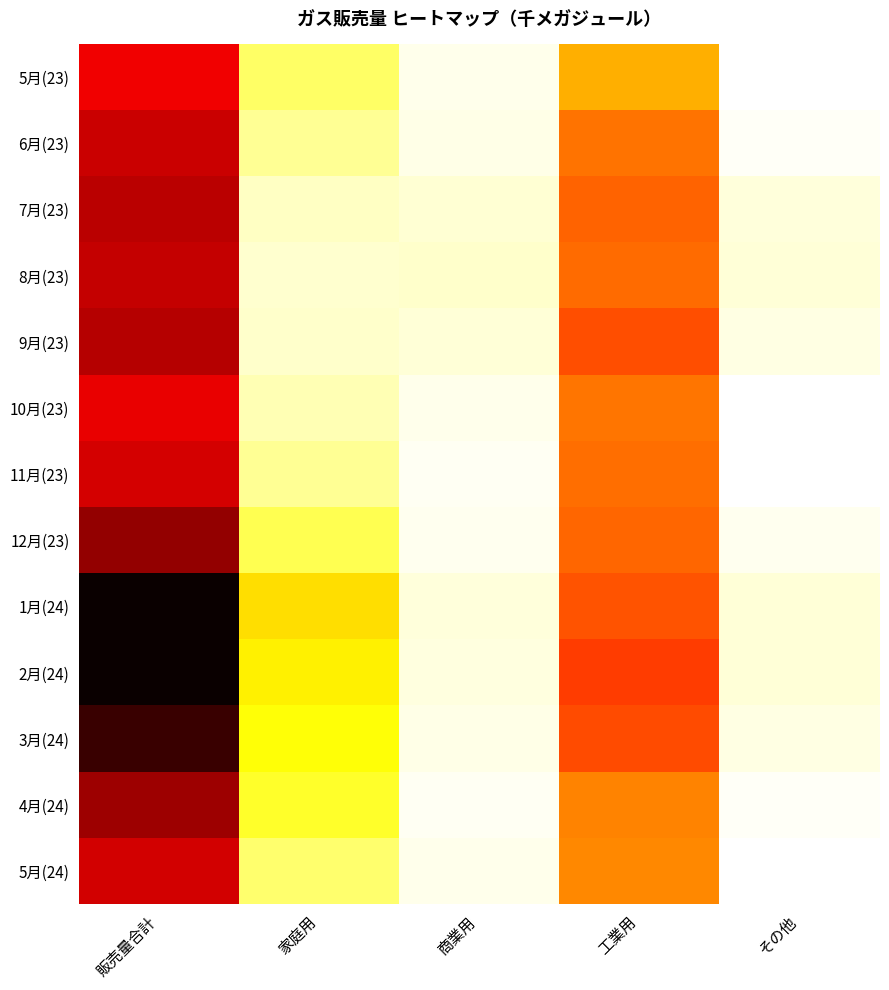

What is the spread (max minus min) of values at 商業用?

536379